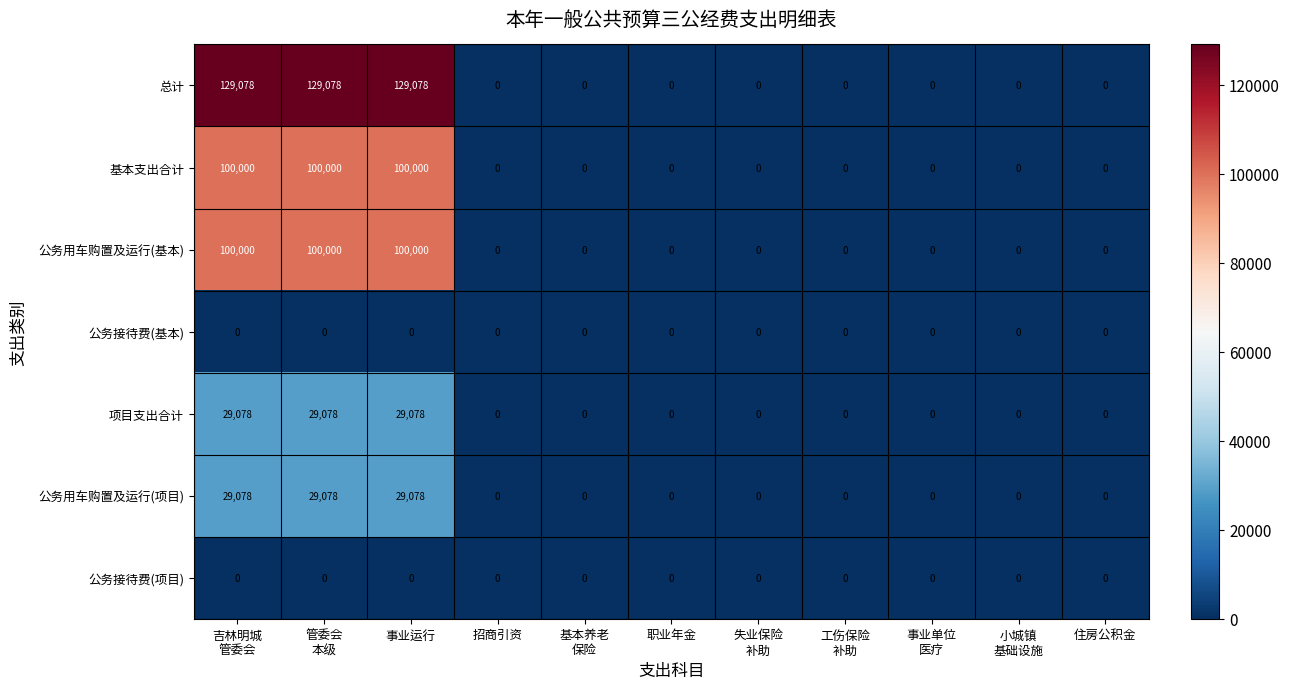

At how many categories does at least one series exceed 67754?

3